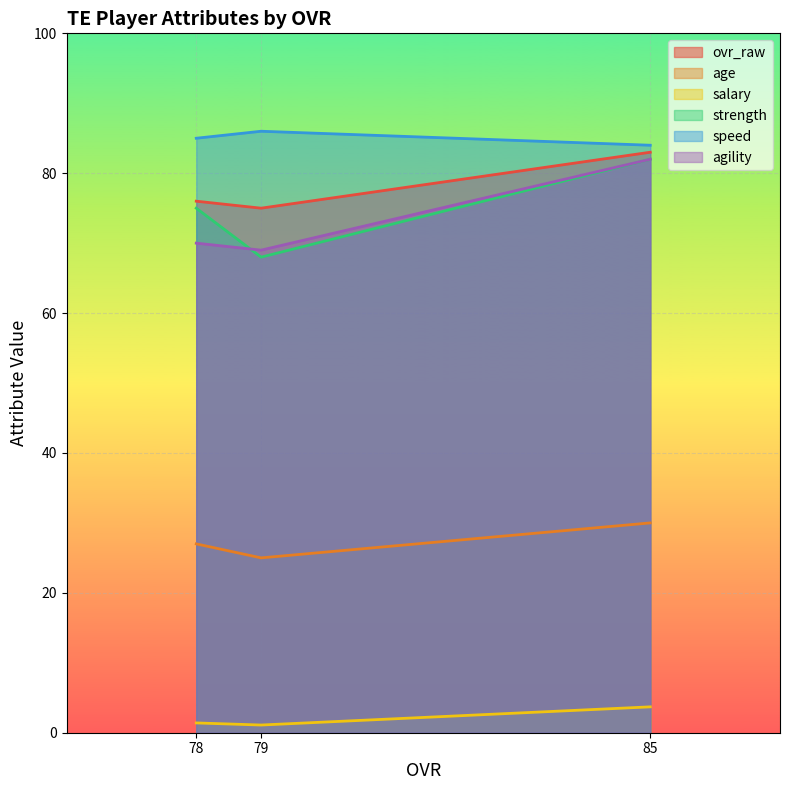

What is the average value of the speed series?

85.0